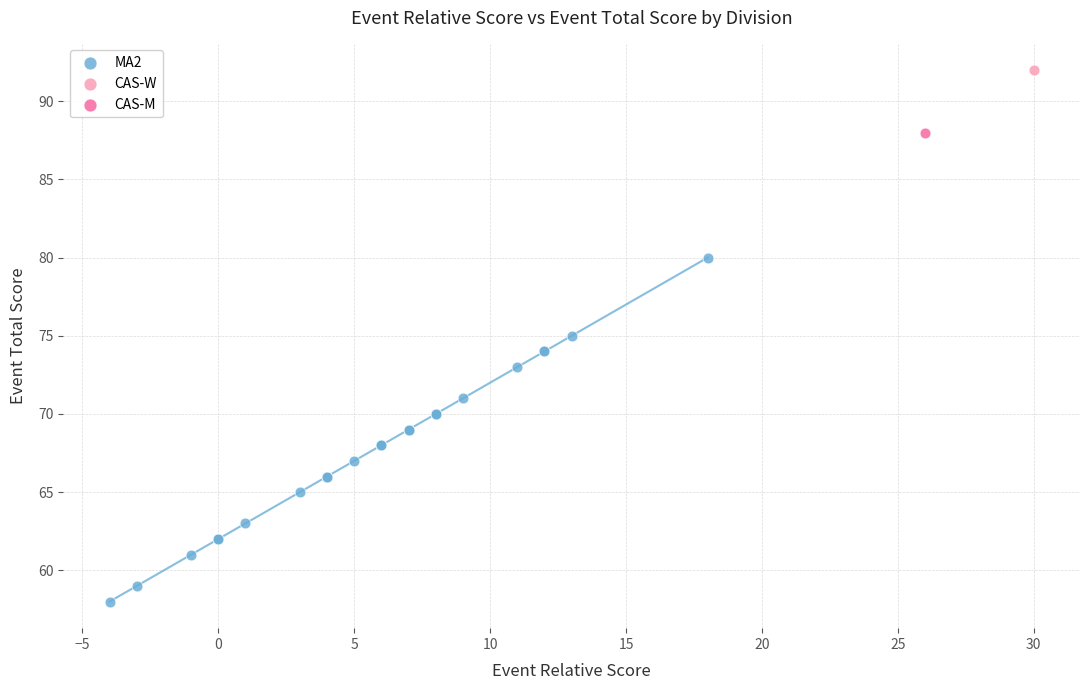

What are all the series names shown in the legend?

MA2, CAS-W, CAS-M